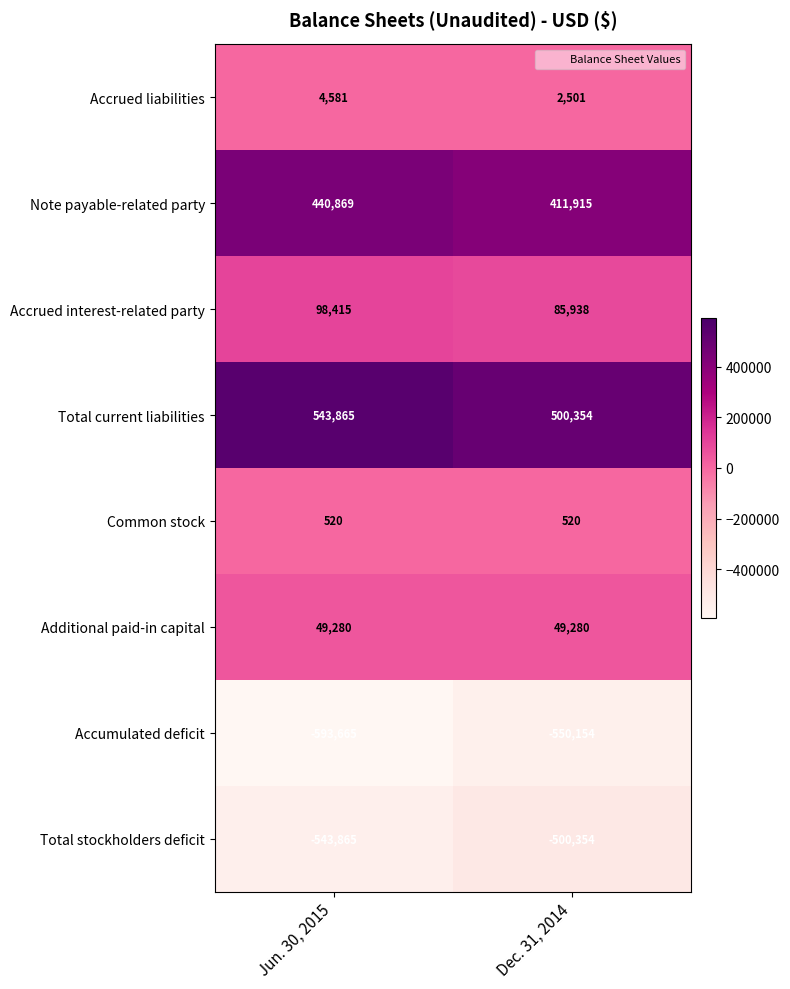

Which category has the lowest value in the Total stockholders deficit series?

Jun. 30, 2015